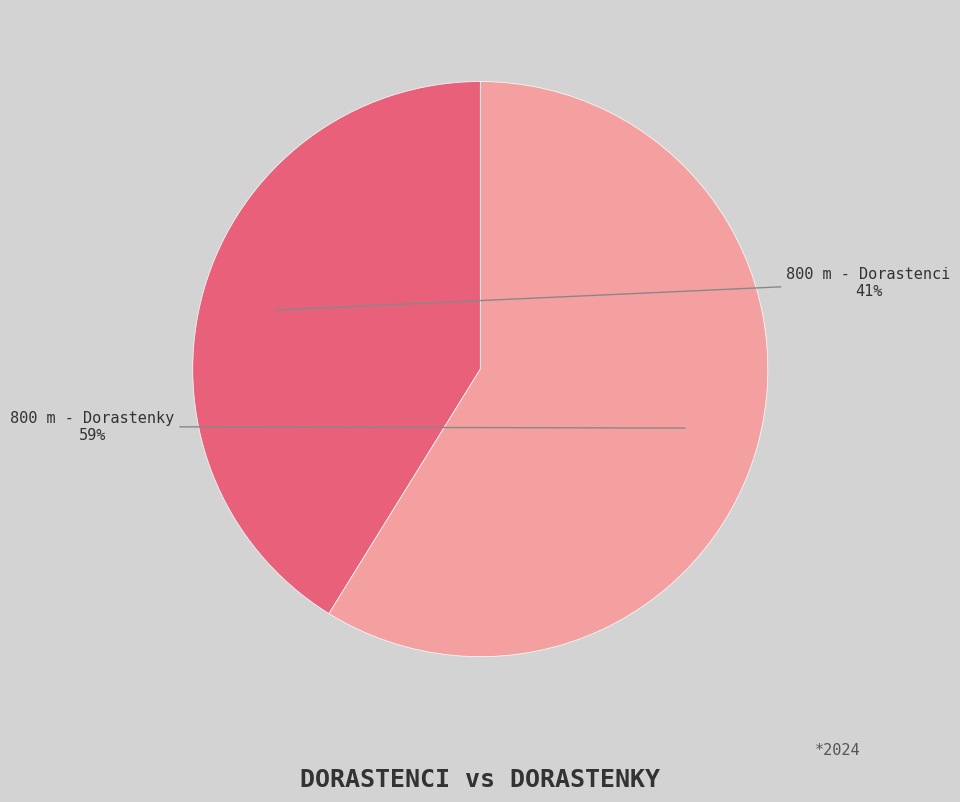

Which slice is the largest?

800 m - Dorastenky